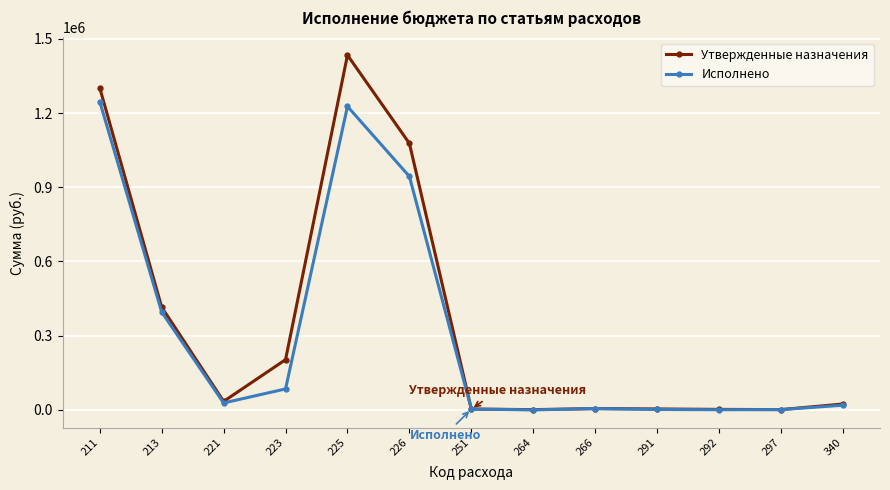

What are all the series names shown in the legend?

Утвержденные назначения, Исполнено